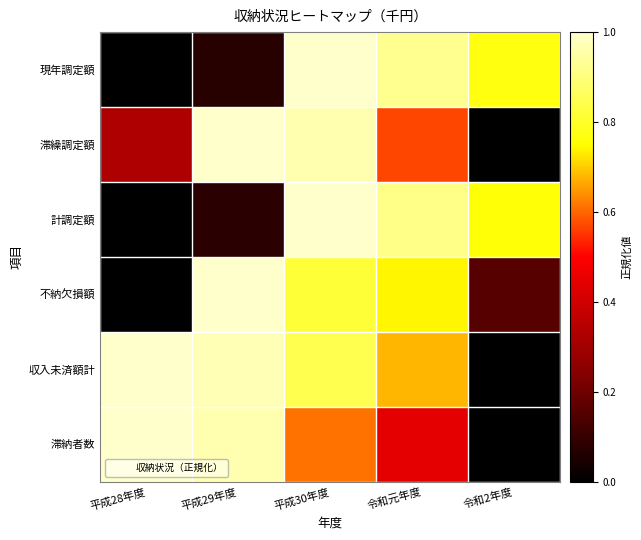

How many categories are shown in the chart?

5